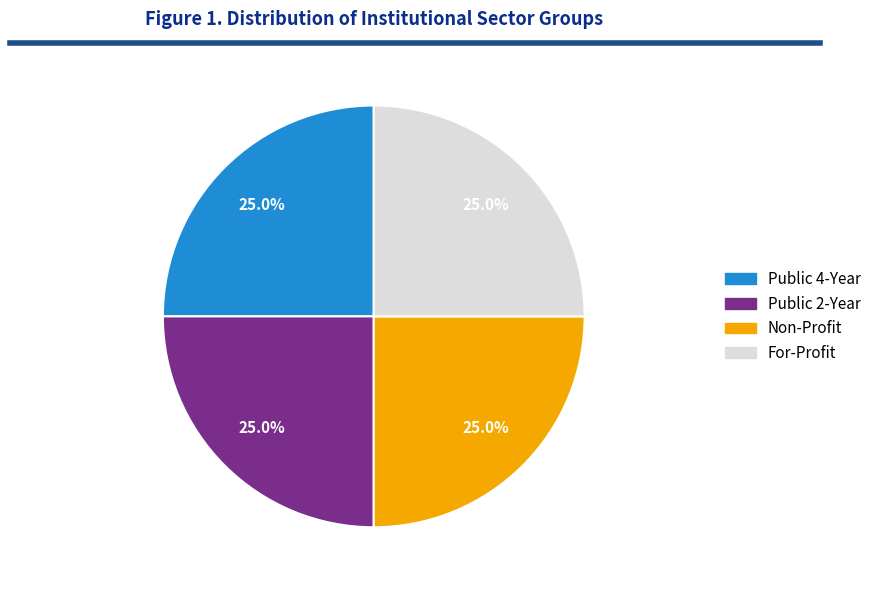

To the nearest percent, what portion does Non-Profit represent?

25%